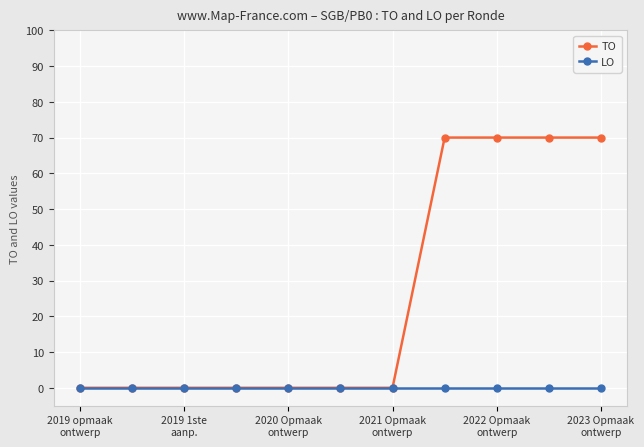

Rank the series by their average value, from lowest to highest.

LO, TO